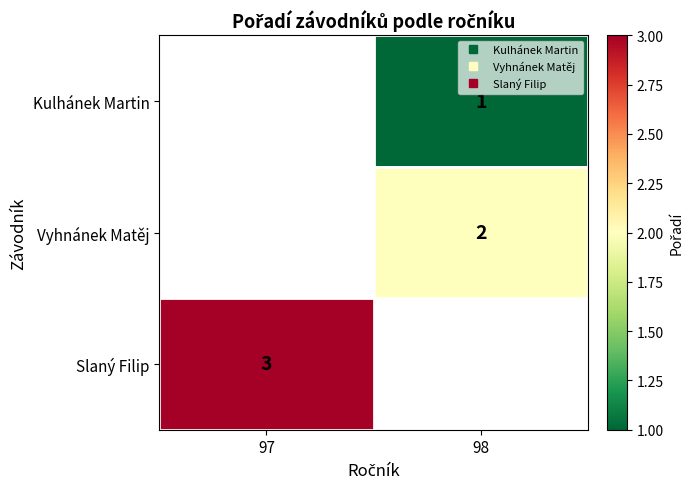

What is the difference between the highest and lowest values at 98?

1.0